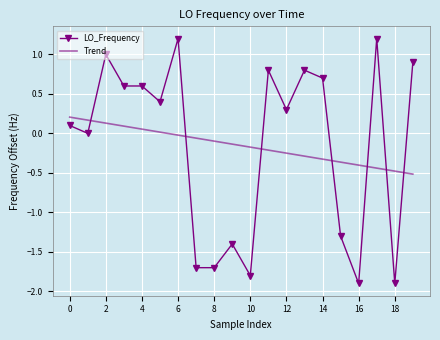

Which series has the largest range (max minus min)?

LO_Frequency